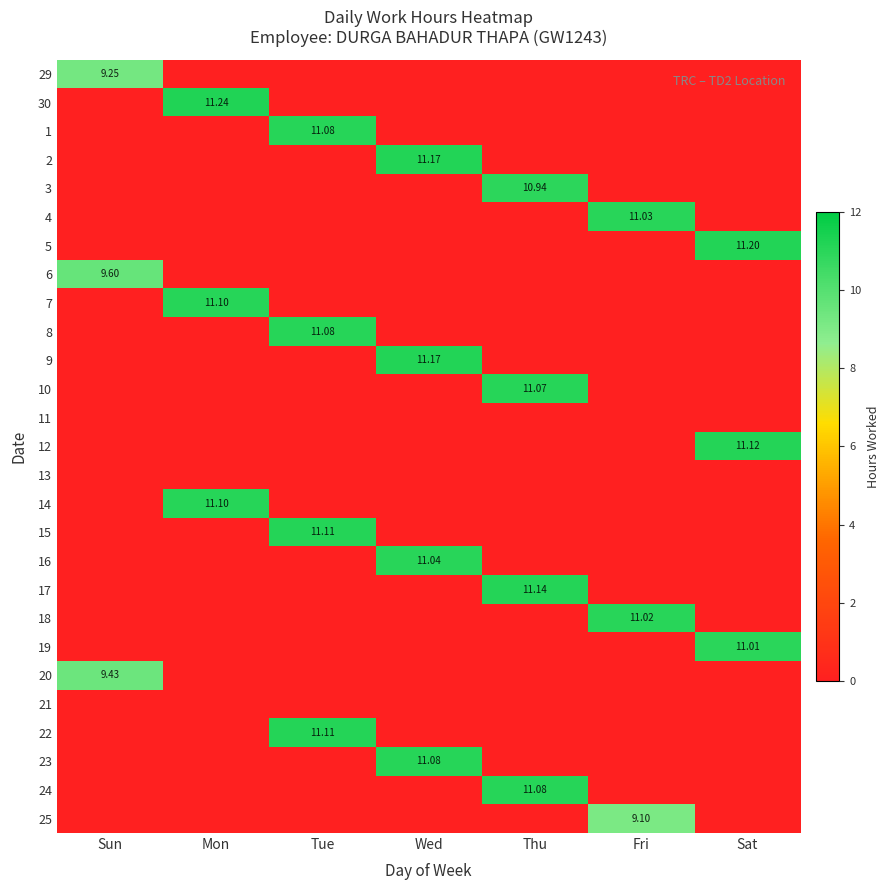

What is the average value of the 9 series?

1.6